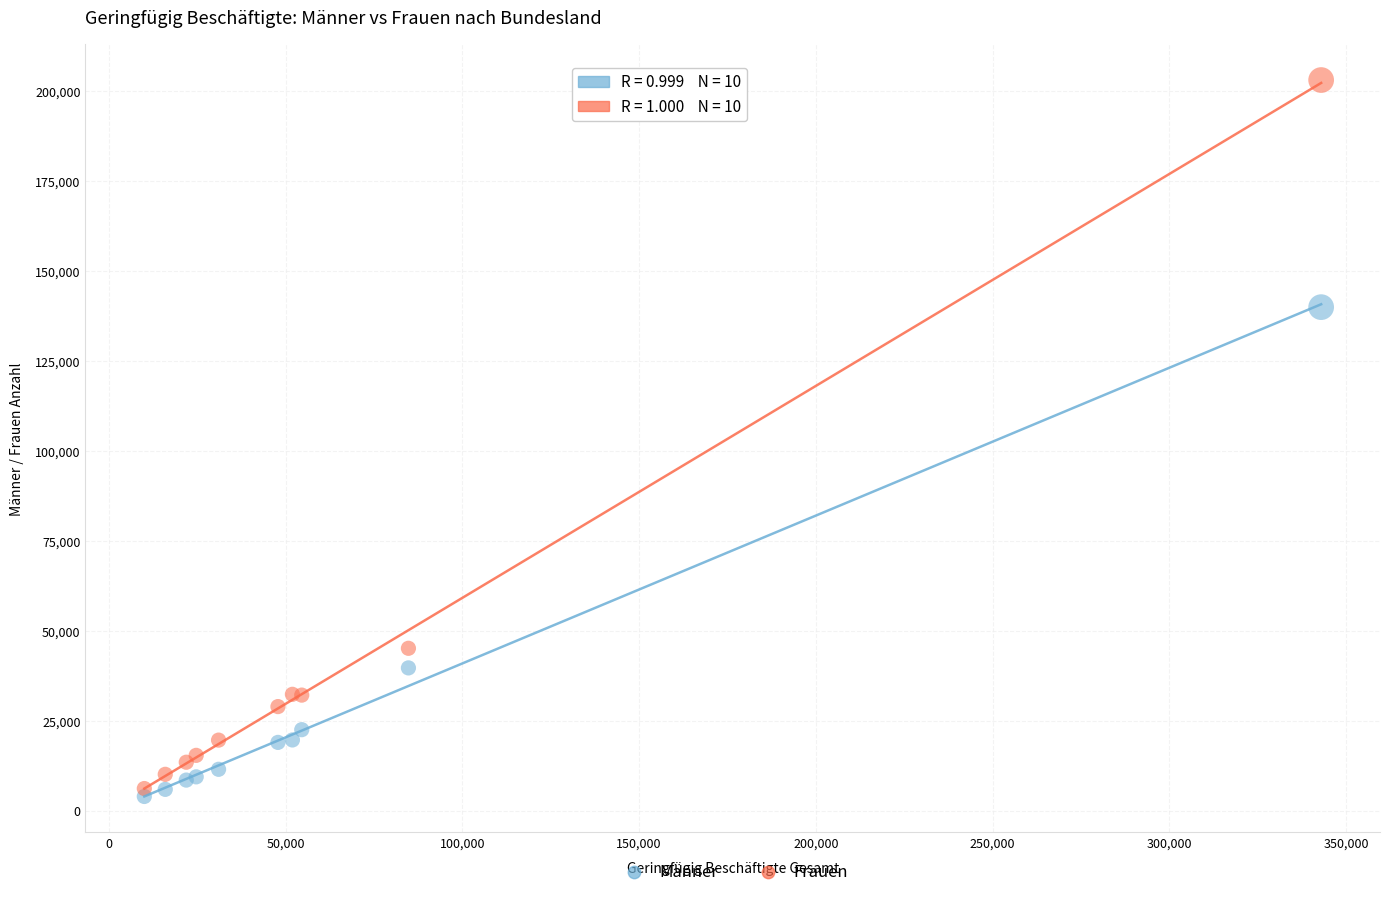

In the Männer series, what Y value is closest to 71916?

39656